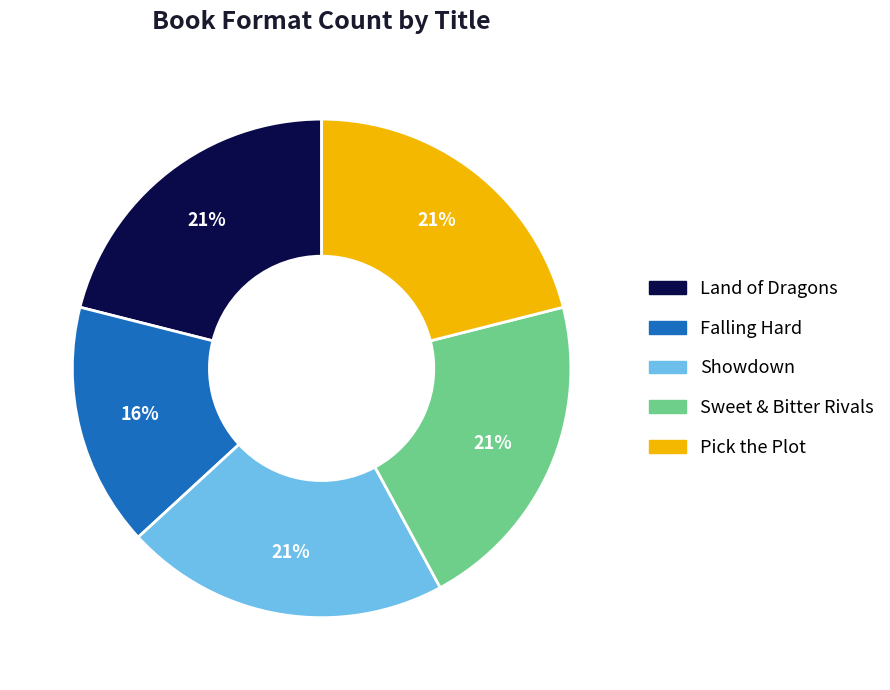

Is there a majority slice in this chart?

No